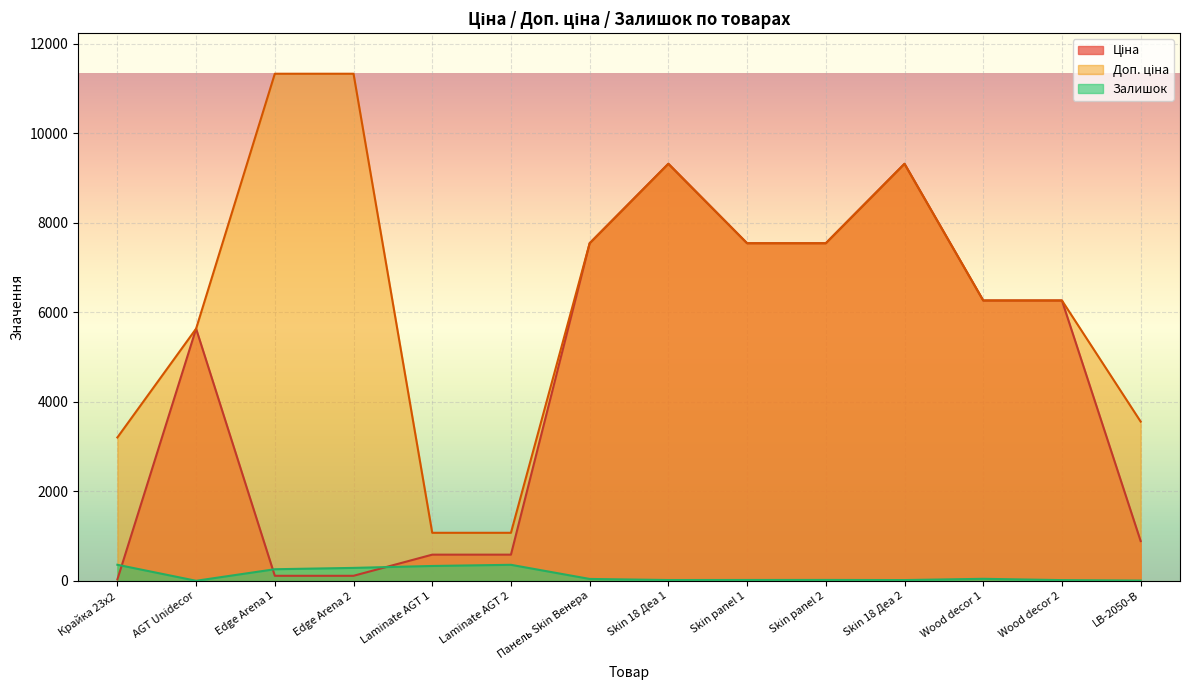

What is the total value across all series at Wood decor 2?

12550.4